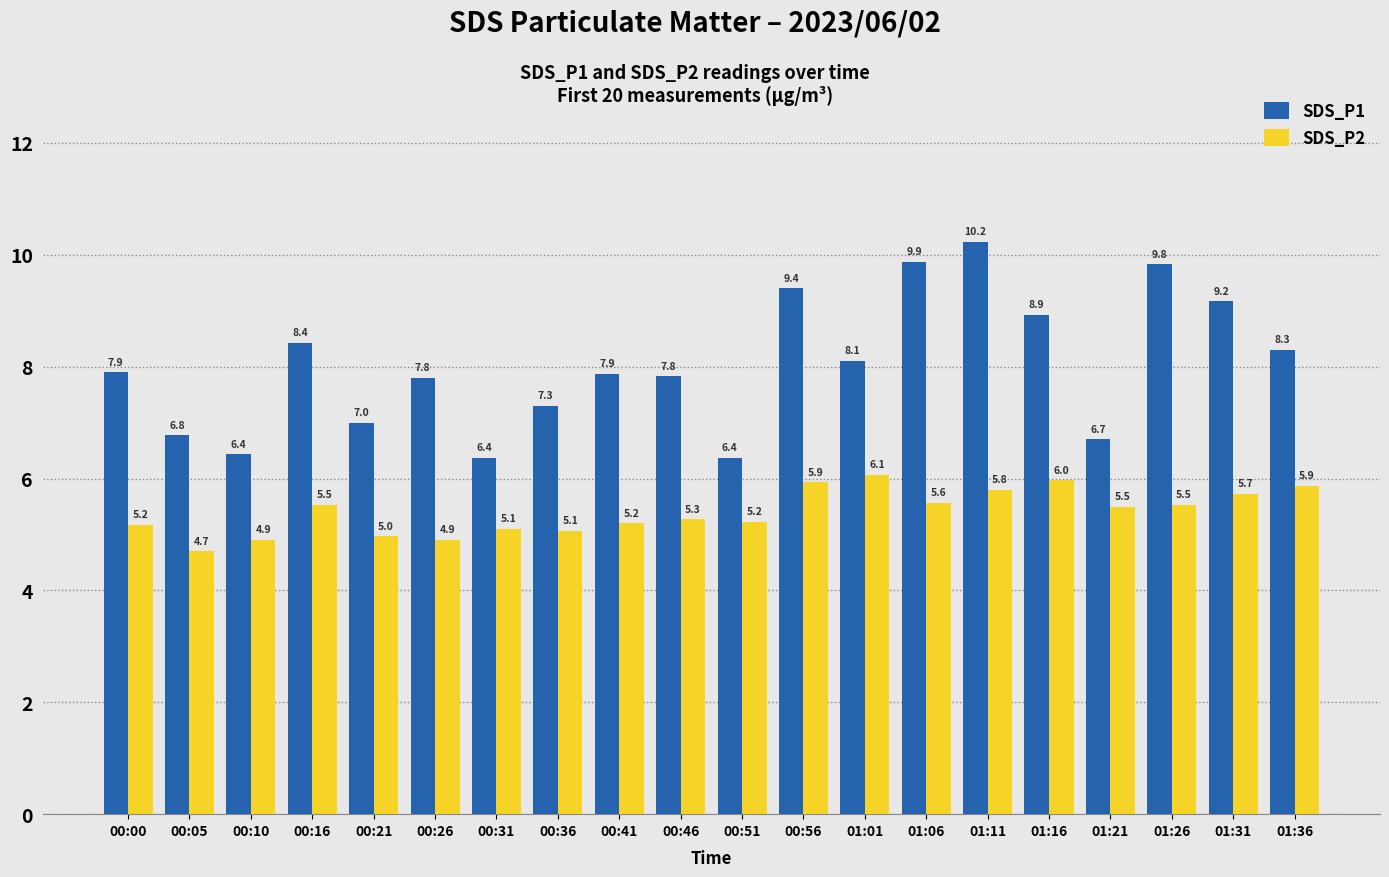

What is the label of the 7th bar from the left?

00:31